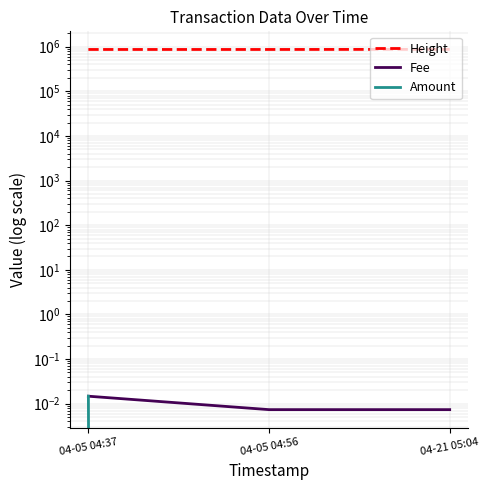

Which has a higher value, 04-05 04:56 or 04-21 05:04?

04-21 05:04